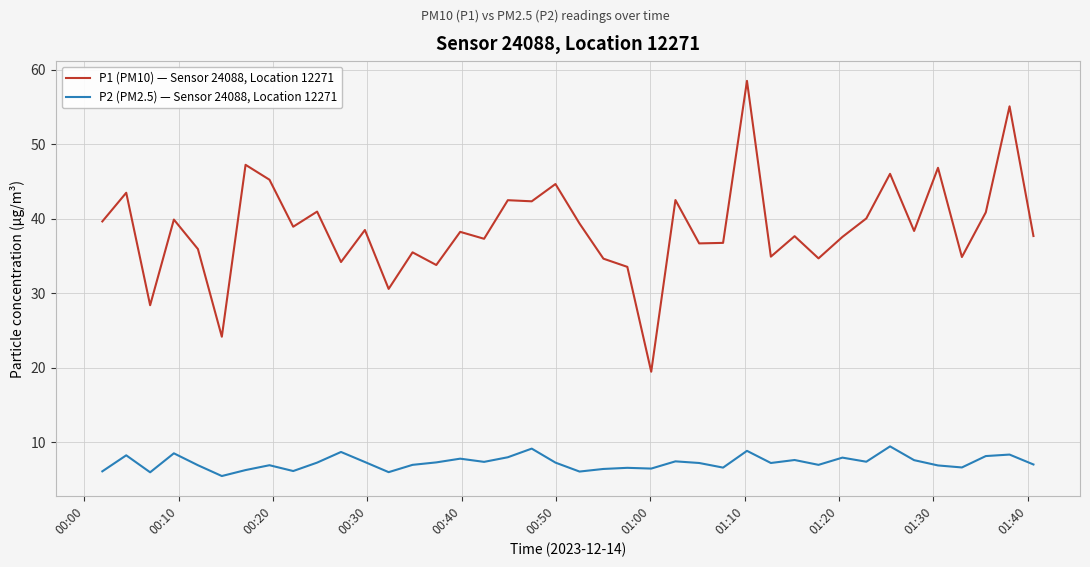

True or false: P1 (PM10) — Sensor 24088, Location 12271 and P2 (PM2.5) — Sensor 24088, Location 12271 intersect in this chart.

False